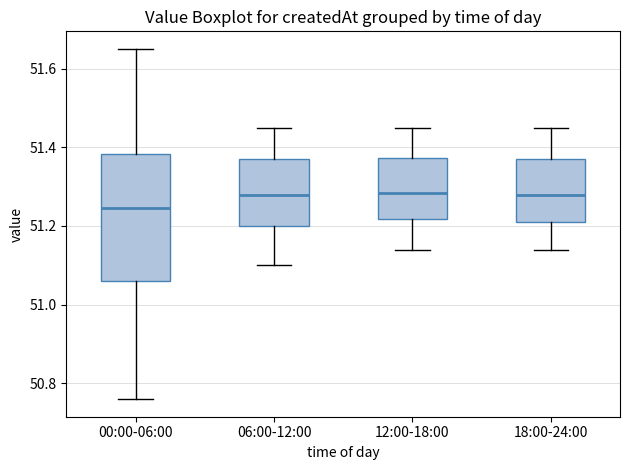

Reading left to right, read every box against the y-axis: the position of its median line, the range the box covers, and the ends of its whiskers. The values are not printed on the chart, so give them approximately, as read against the axis.

00:00-06:00: median 51.24, box 51.06 to 51.38, whiskers 50.76 to 51.66
06:00-12:00: median 51.28, box 51.20 to 51.38, whiskers 51.10 to 51.46
12:00-18:00: median 51.28, box 51.22 to 51.38, whiskers 51.14 to 51.46
18:00-24:00: median 51.28, box 51.22 to 51.38, whiskers 51.14 to 51.46